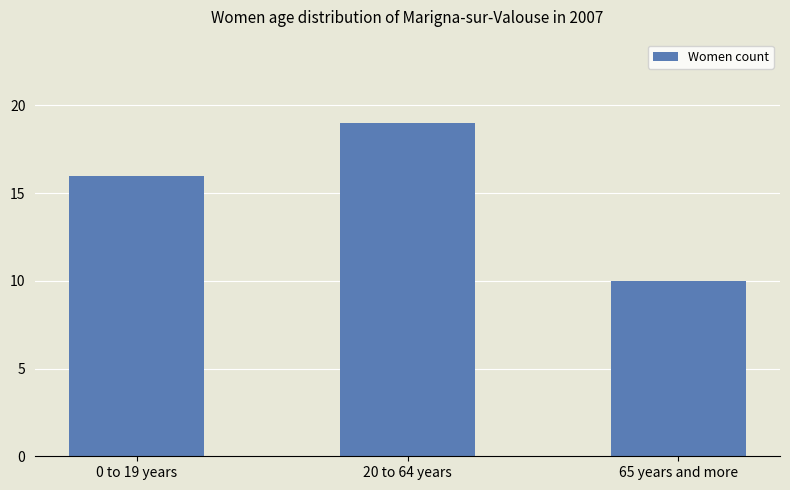

Rank the categories by value from highest to lowest.

20 to 64 years, 0 to 19 years, 65 years and more